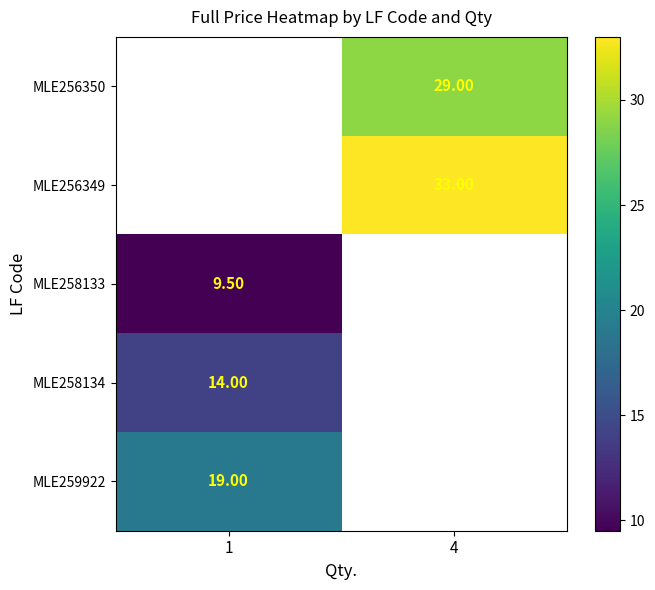

List the labels in order of row_1 value, largest first.

1, 4